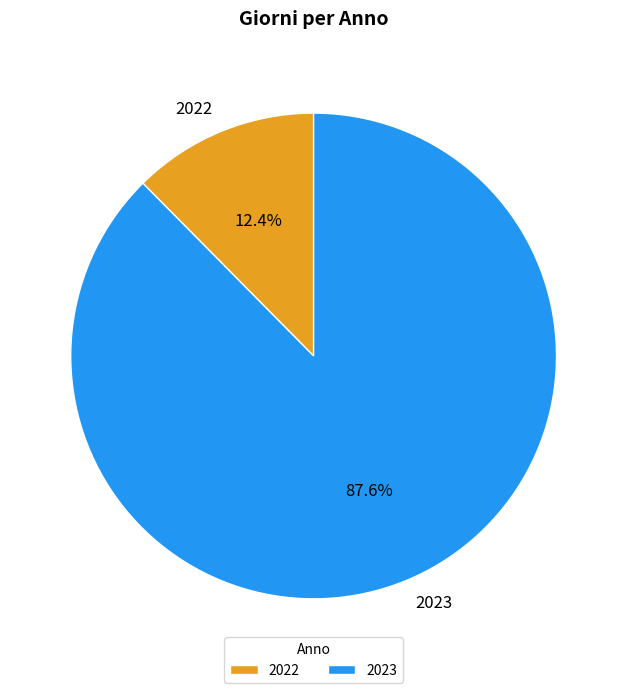

Rank the categories by value from lowest to highest.

2022, 2023